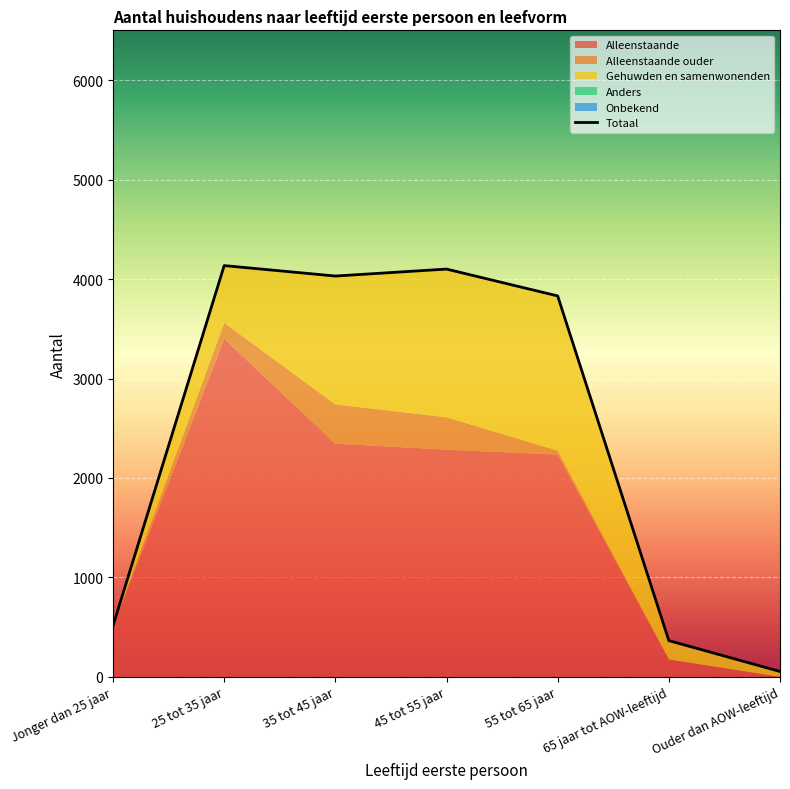

What is the spread (max minus min) of values at 65 jaar tot AOW-leeftijd?

190